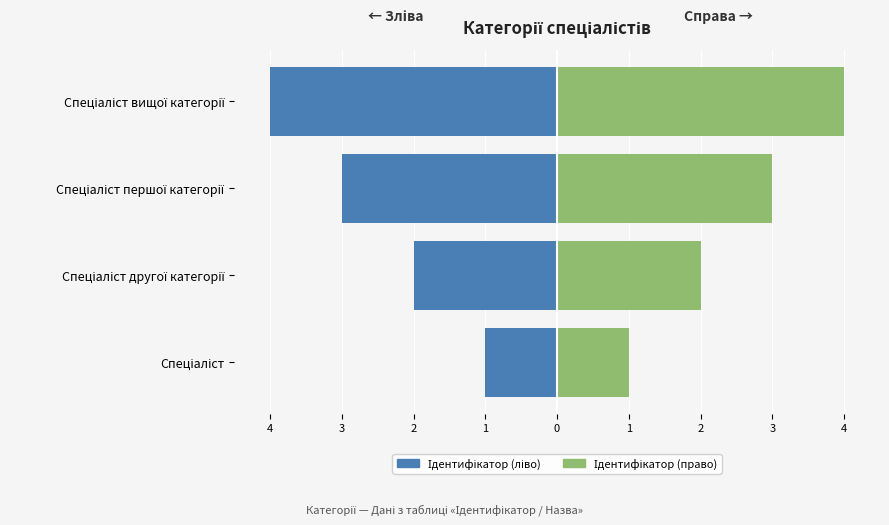

What is the greatest value displayed?

4